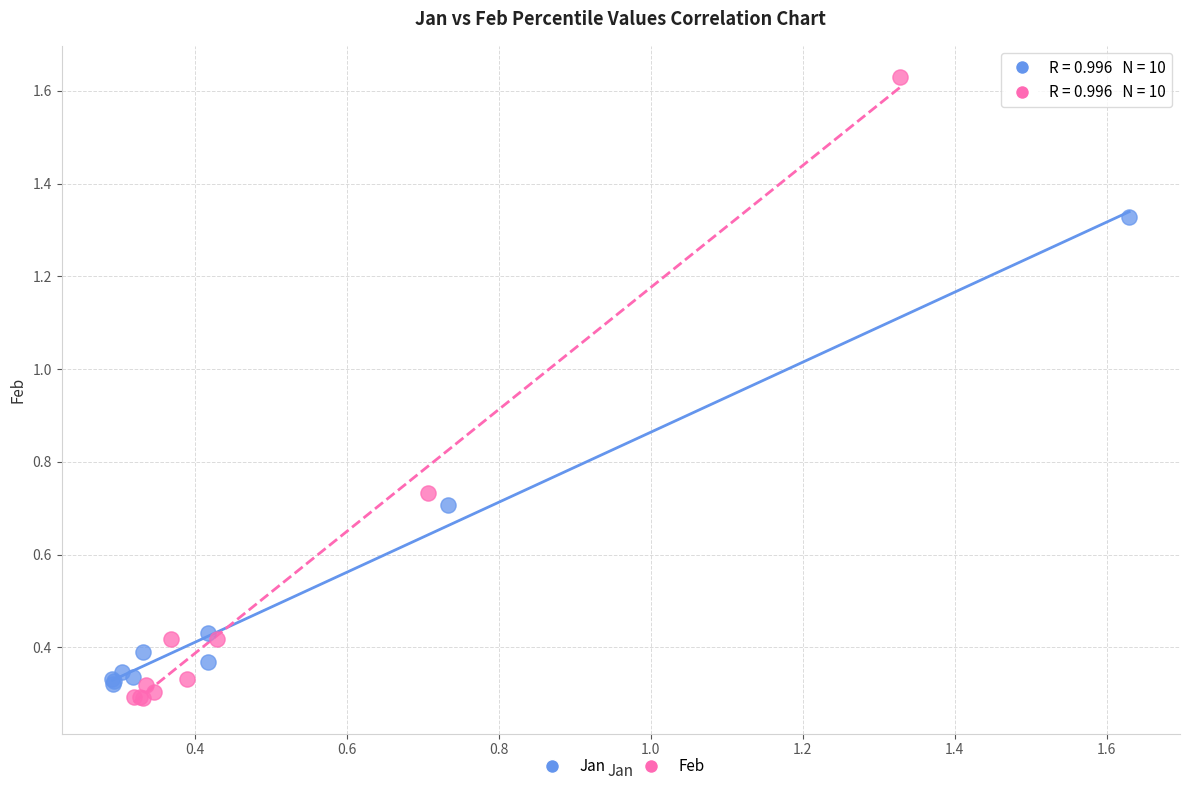

Which series reaches the maximum Y coordinate?

Feb